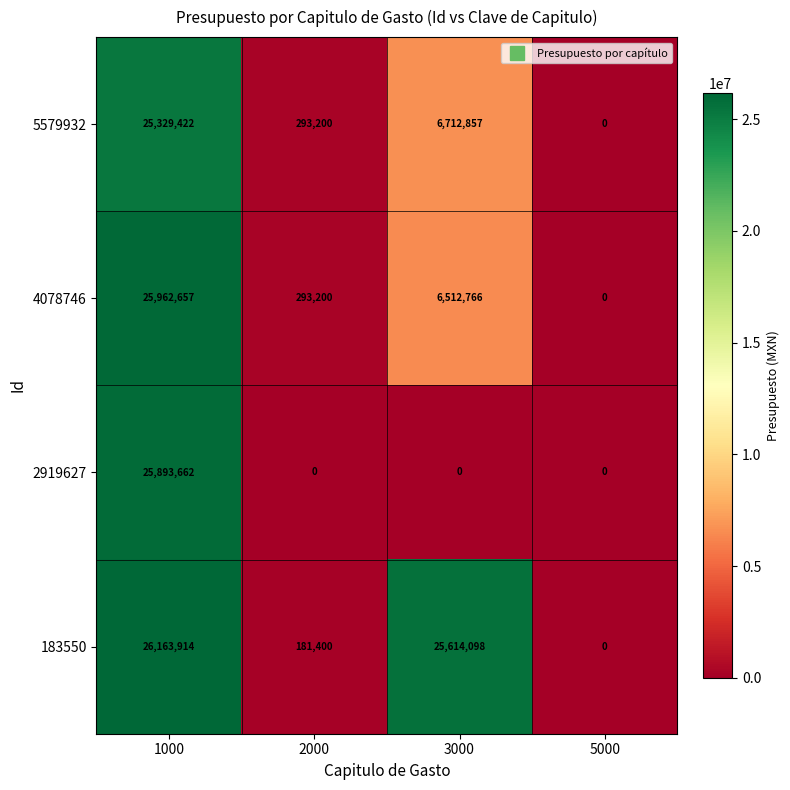

How many distinct data groups are displayed?

4